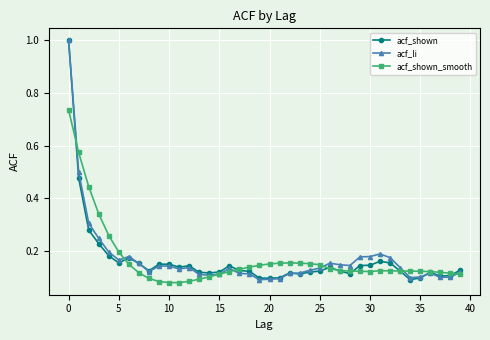

True or false: acf_shown has more than 0 points higher than both neighbors.

True